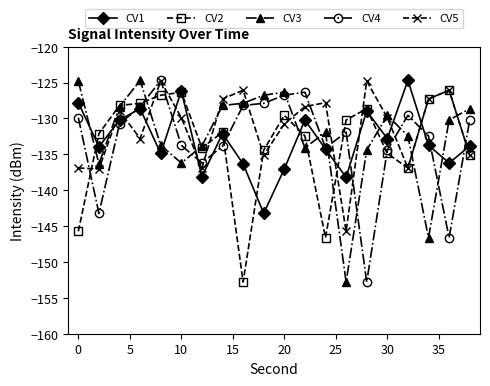

What is the difference between the maximum and second lowest values in the CV5 series?

12.3